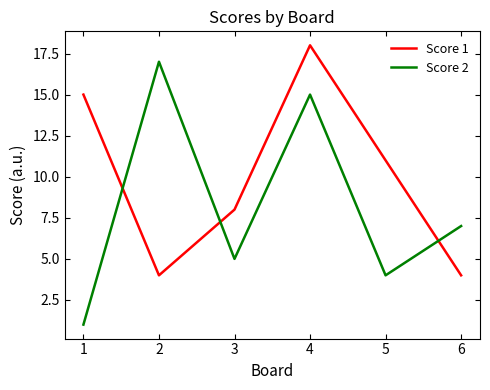

Which series changed the most between 5 and 6?

Score 1